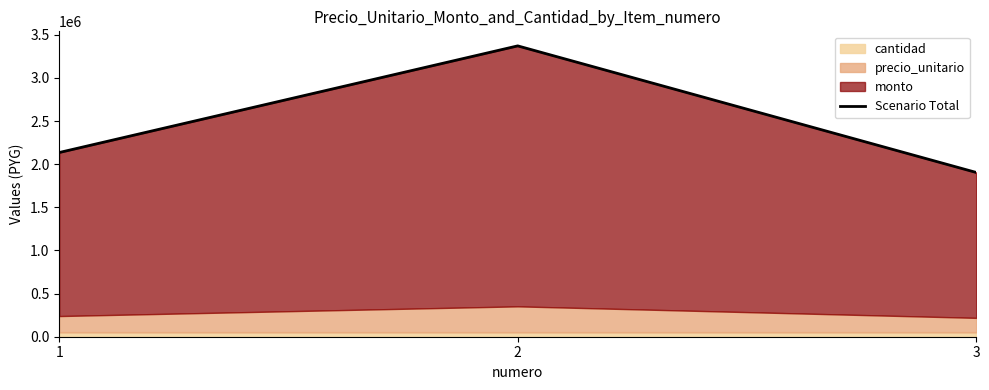

How many values are between 1904600 and 3372000?

3